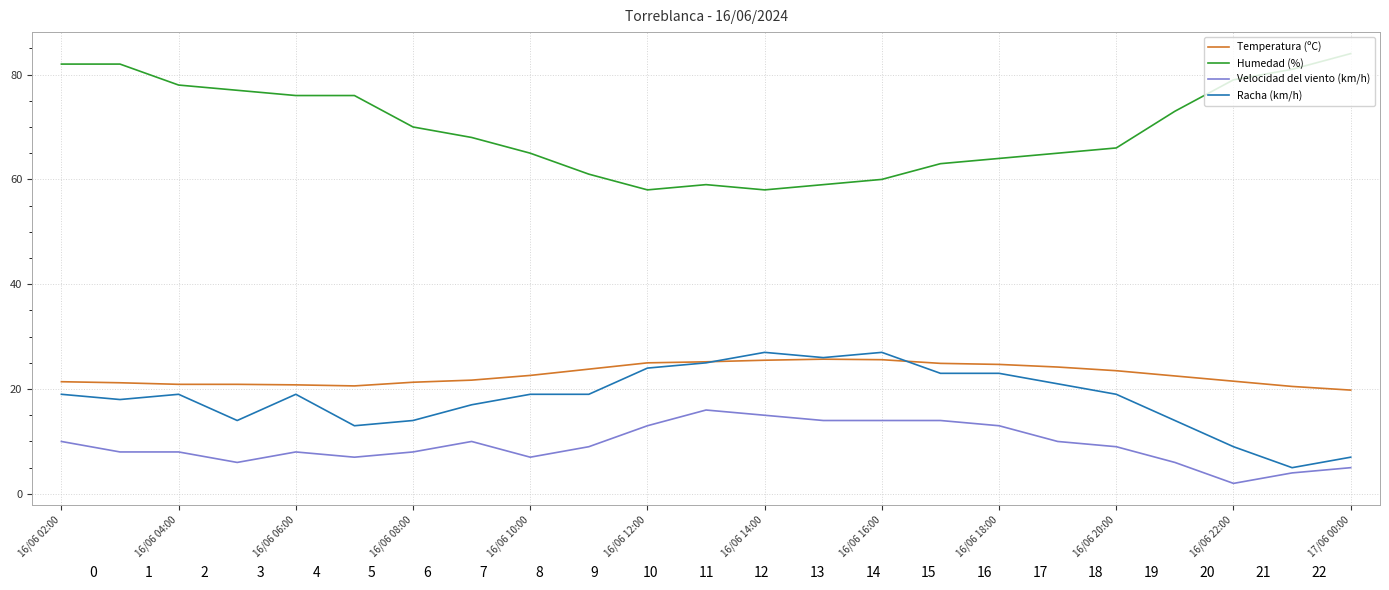

Where is the first local maximum for Temperatura (ºC)?

13